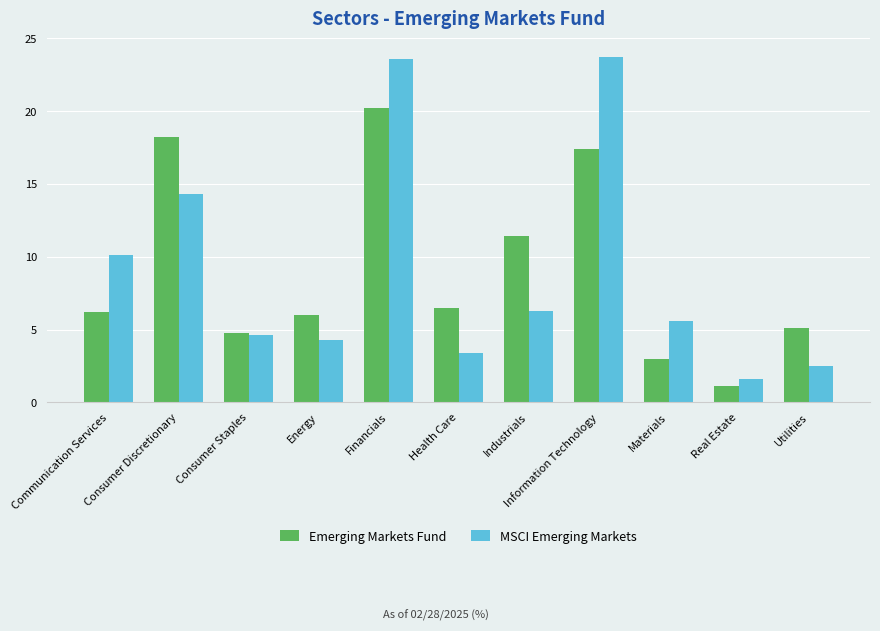

Is the value of Emerging Markets Fund at Real Estate greater than the value of MSCI Emerging Markets at Health Care?

No